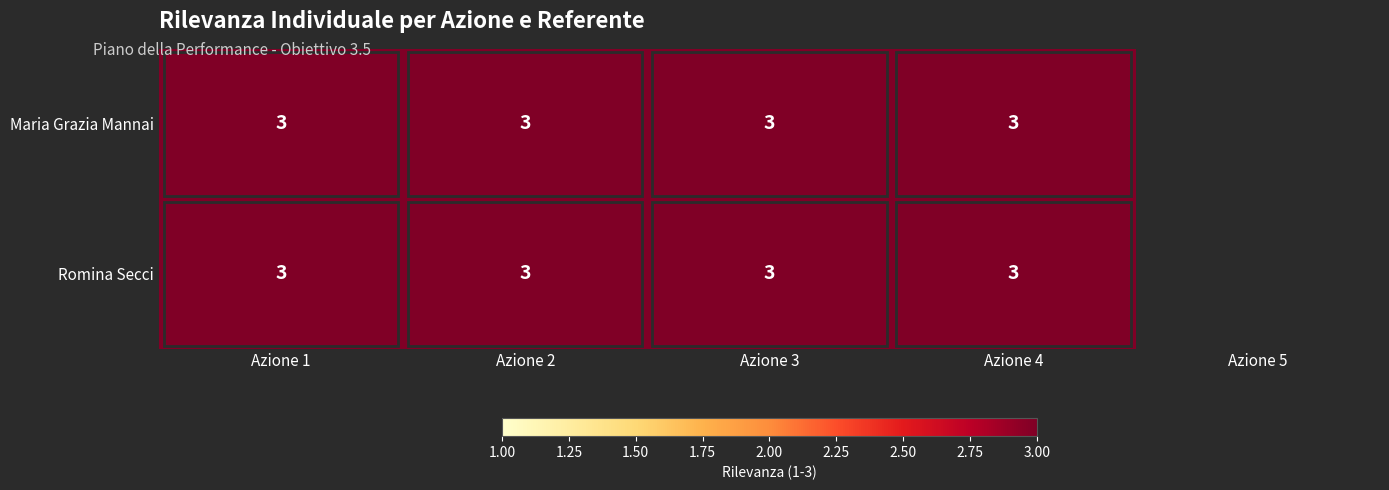

Which has a higher value, 4 or 3?

3